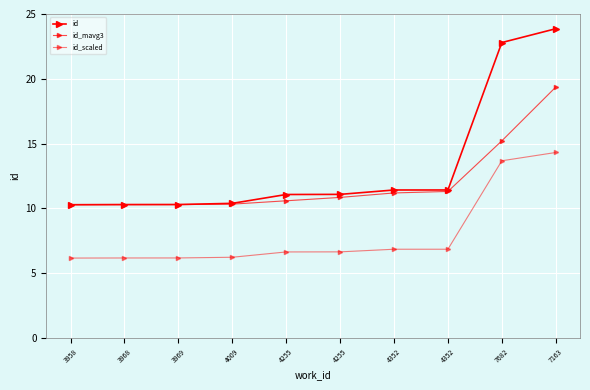

Is the value of id at 7682 greater than the value of id_scaled at 7682?

Yes